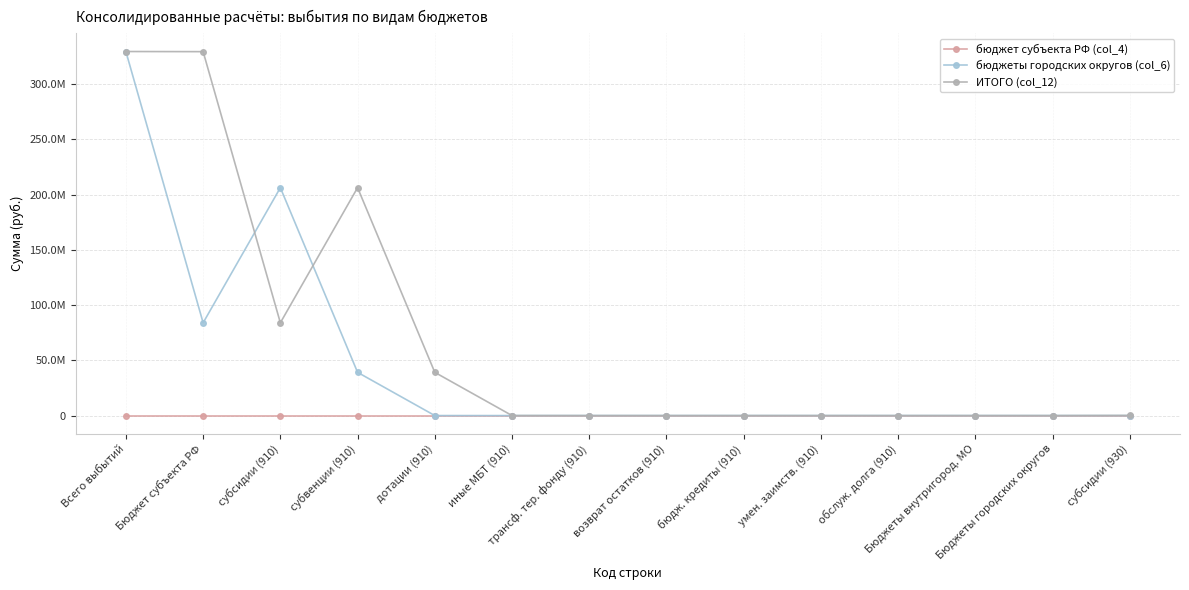

What are all the series names shown in the legend?

бюджет субъекта РФ (col_4), бюджеты городских округов (col_6), ИТОГО (col_12)